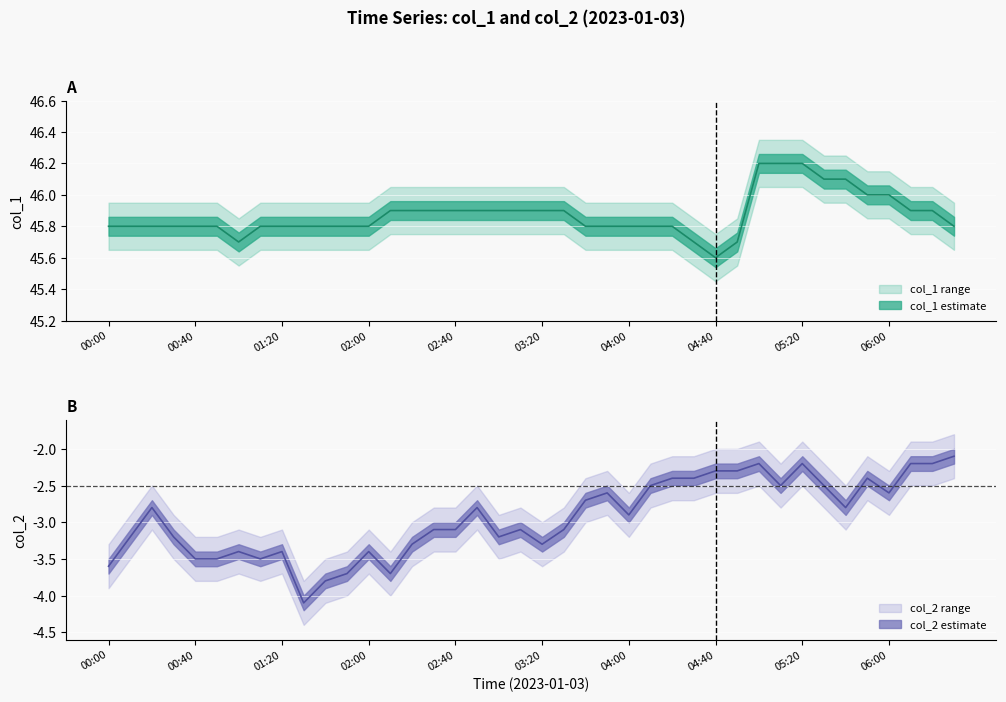

The col_2 series shows -2.2 at 06:20. True or false?

True